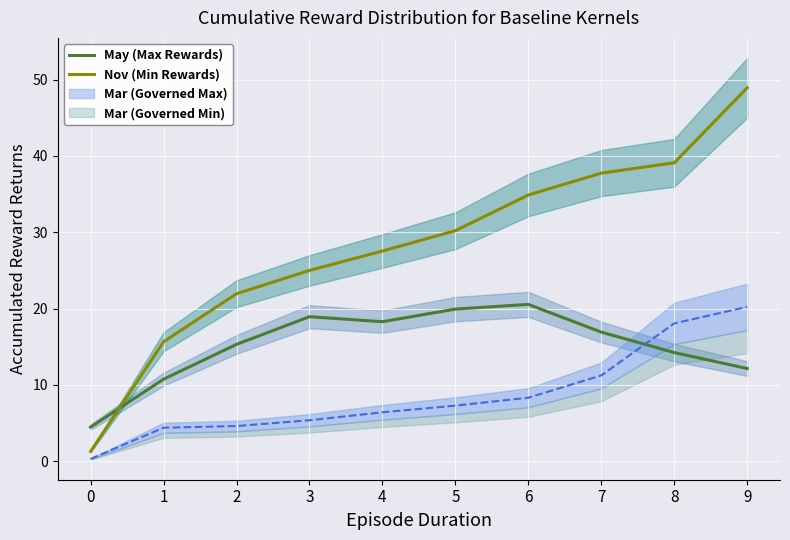

What is the value of the May (Max Rewards) point at the 9th from the left?

14.2